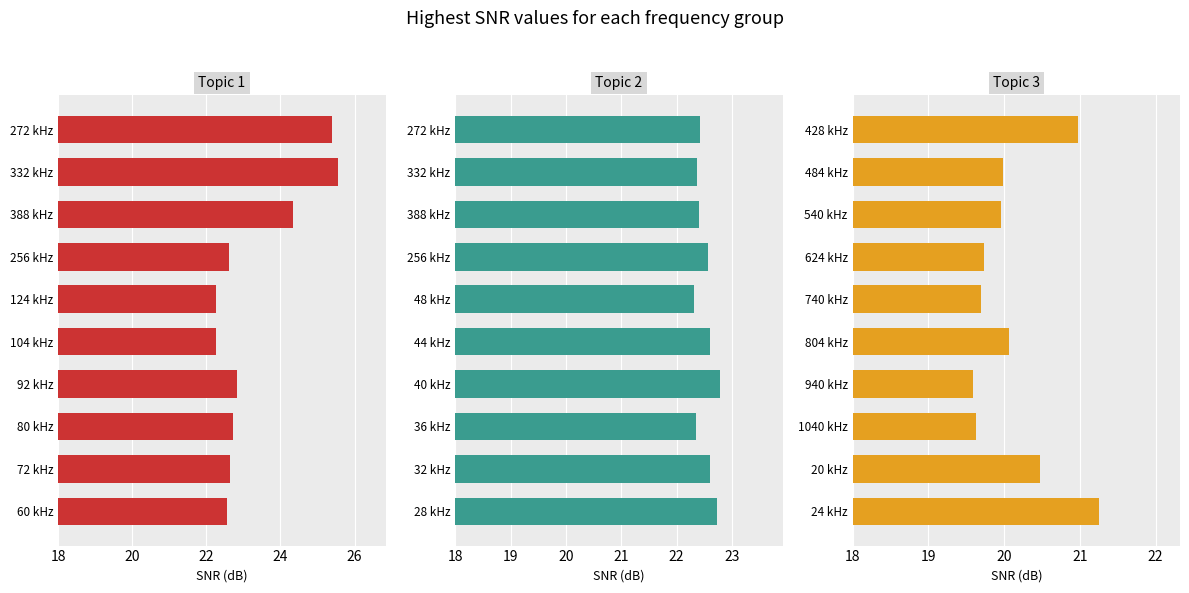

Between 22 and 26, which series saw the biggest shift?

Topic 1